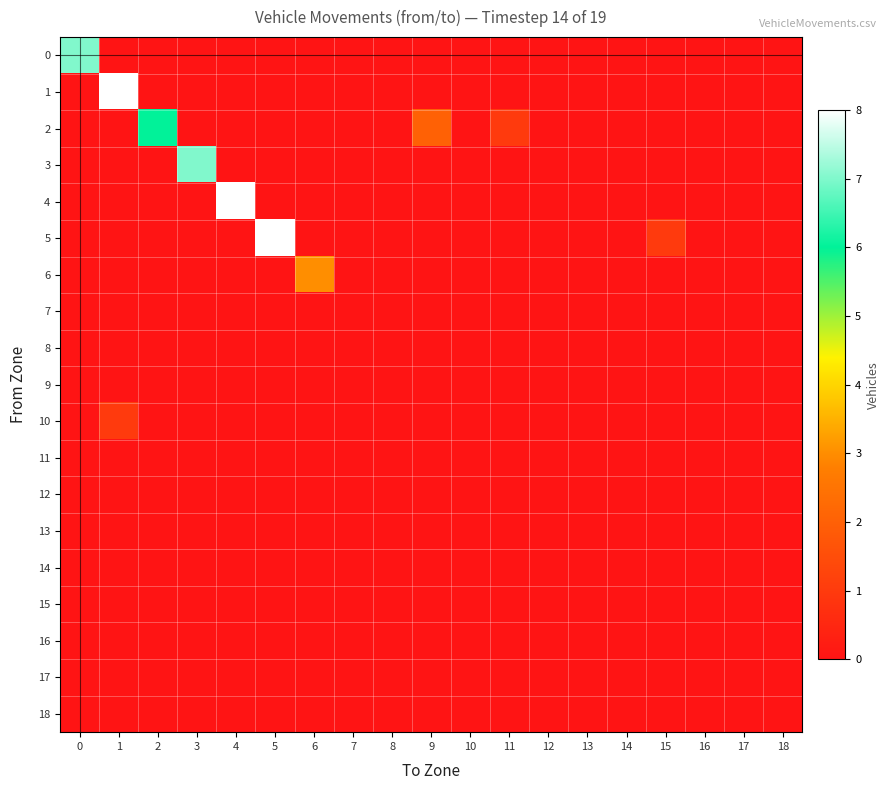

At how many categories does at least one series exceed 3?

6